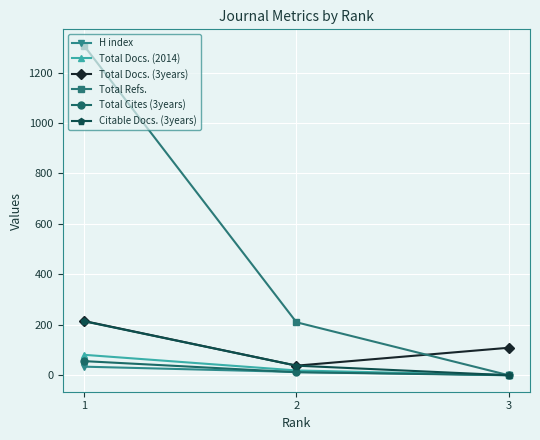

Which label corresponds to the smallest value in the chart?

3